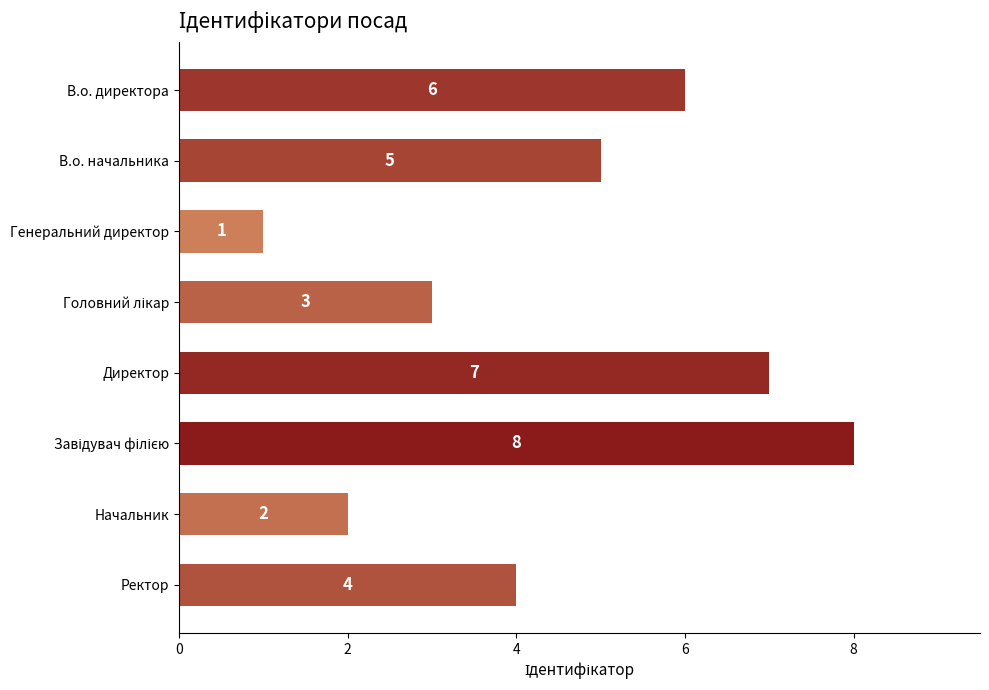

The value at Генеральний директор is 2. True or false?

False